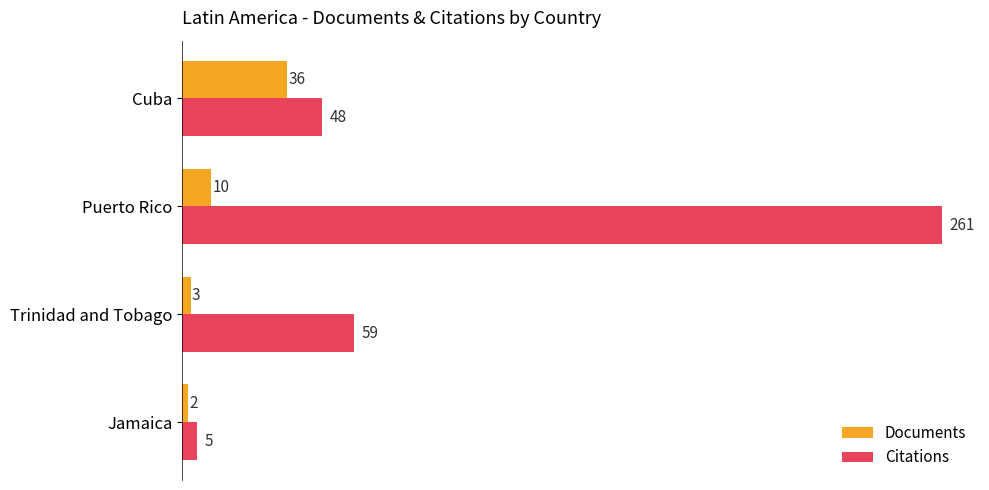

At which label is Documents closest to 19?

Puerto Rico